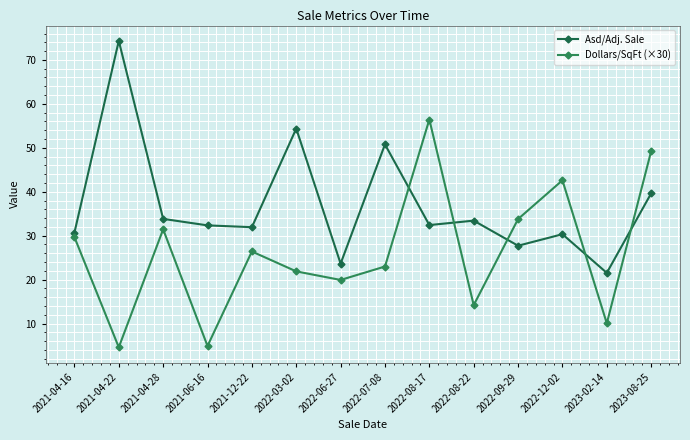

Between 2021-04-28 and 2022-08-22, which series saw the biggest shift?

Dollars/SqFt (×30)